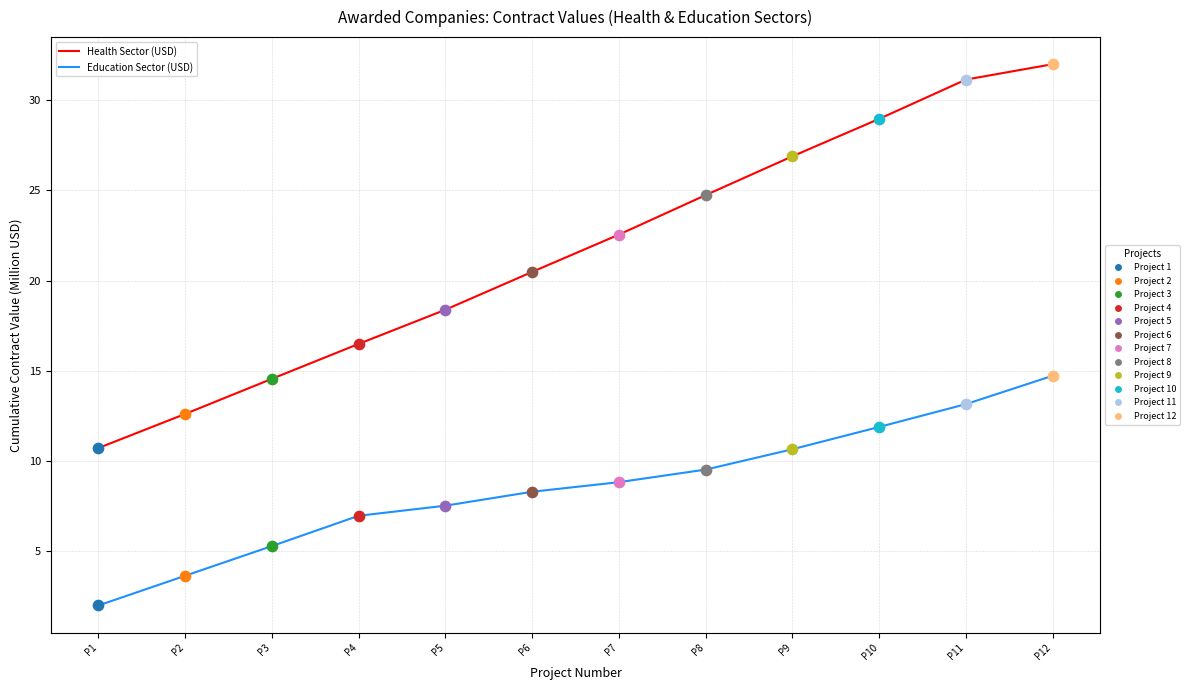

What is the spread (max minus min) of values at P7?

13.7